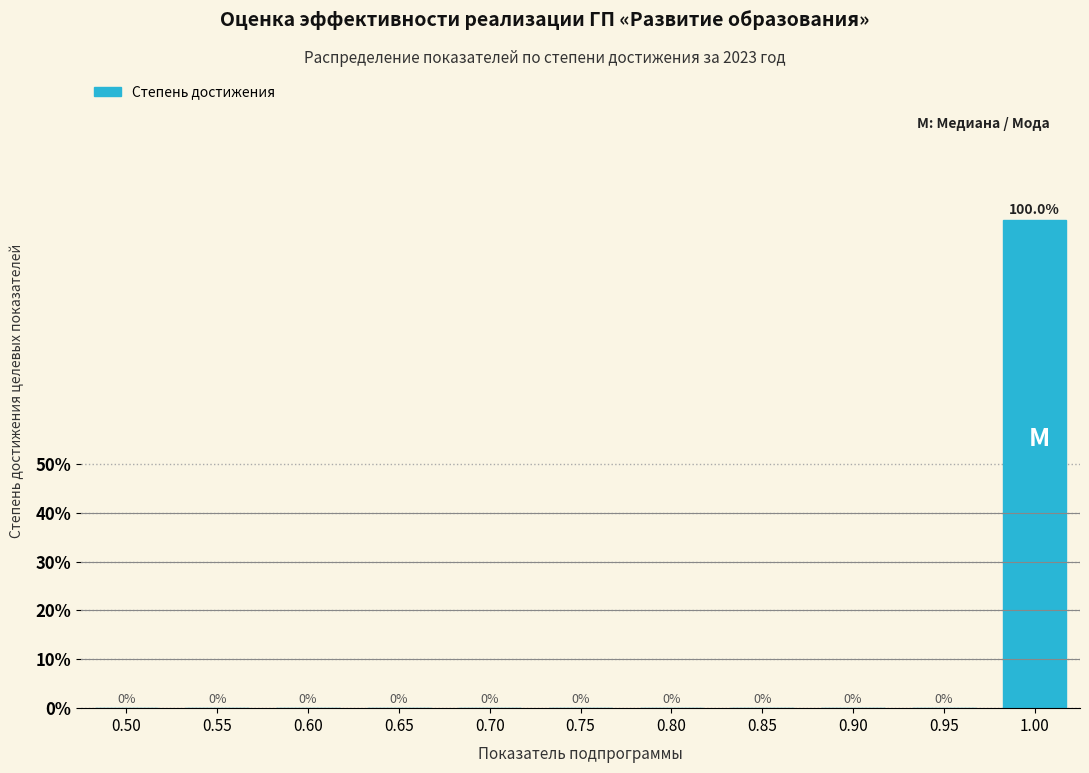

Reading left to right, extract all data points from this chart.

0.50=0	0.55=0	0.60=0	0.65=0	0.70=0	0.75=0	0.80=0	0.85=0	0.90=0	0.95=0	1.00=100